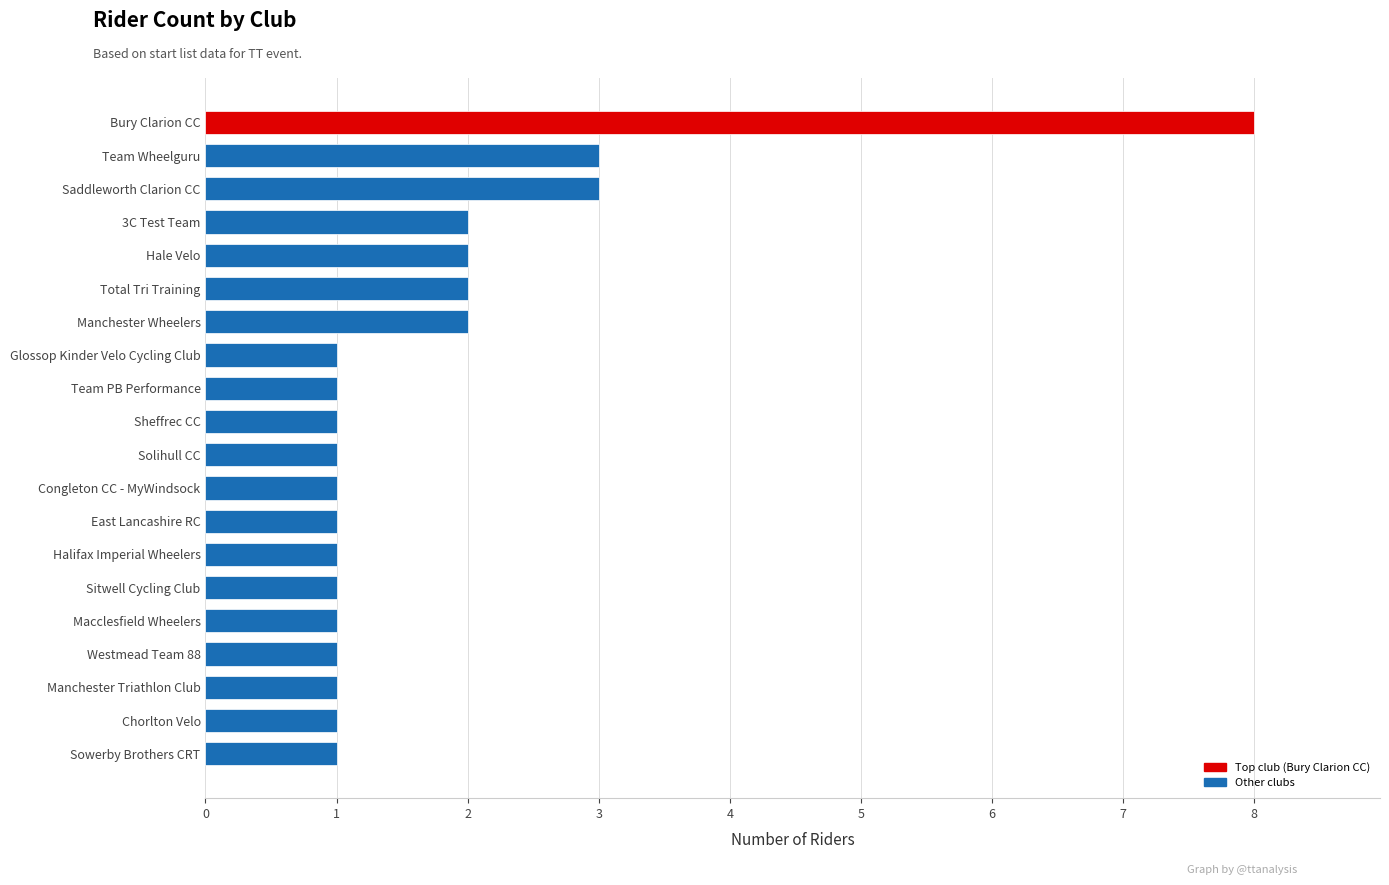

What is the ratio of the value at Sitwell Cycling Club to the value at Congleton CC - MyWindsock?

1.0